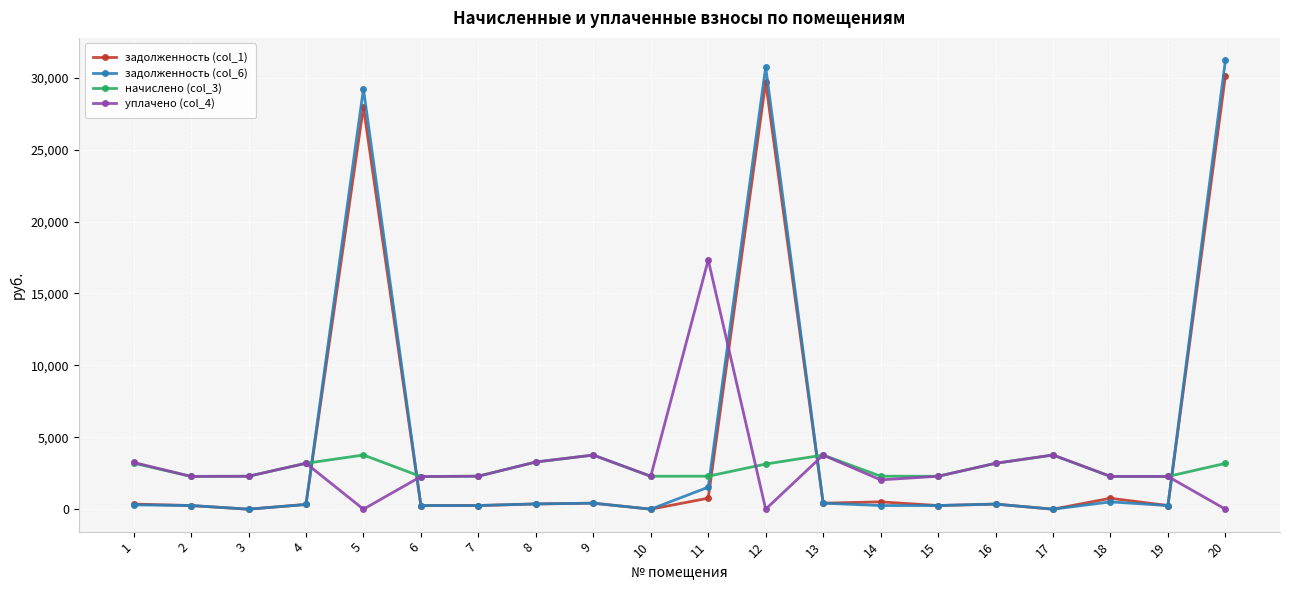

How many times do задолженность (col_1) and начислено (col_3) cross each other?

5